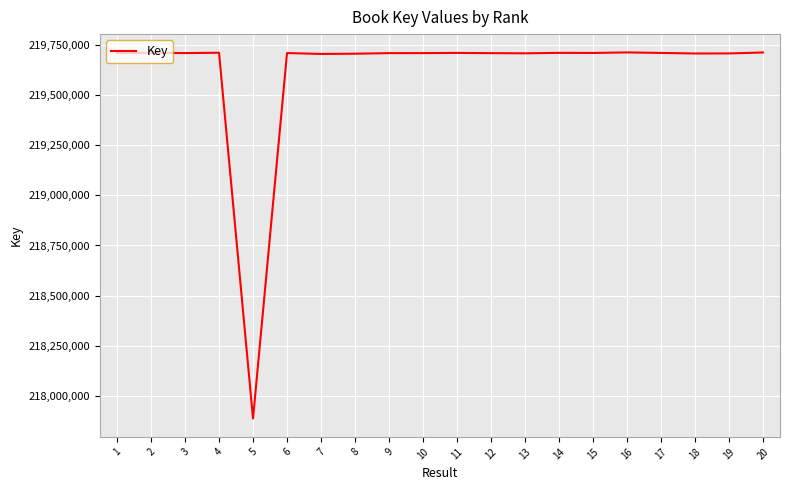

Is it true that the value at 18 is 342307698?

False